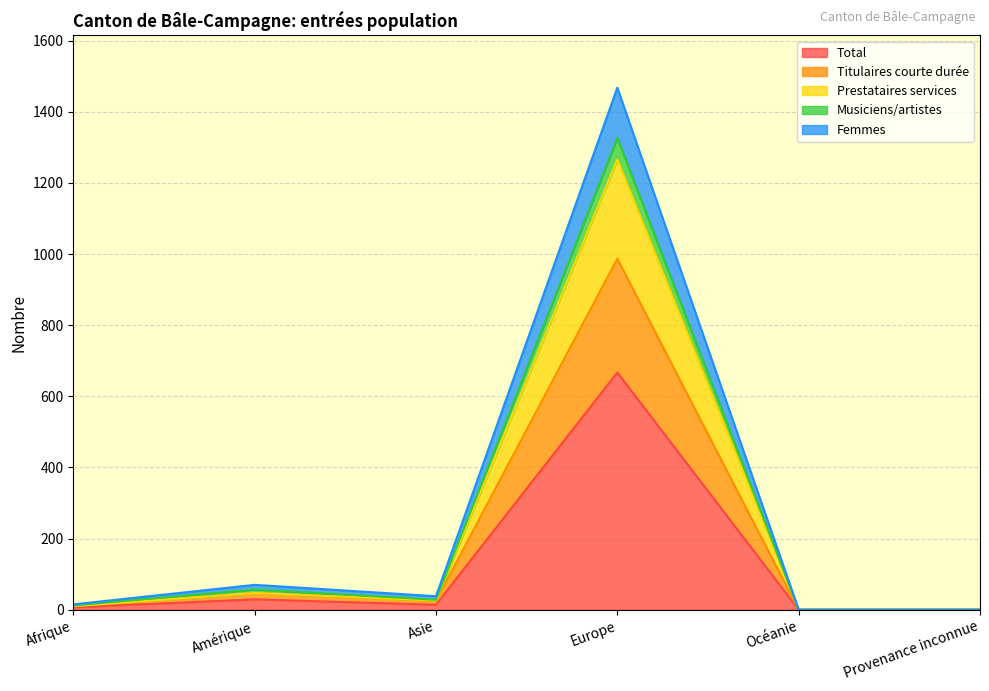

At which label does Total reach its peak?

Europe